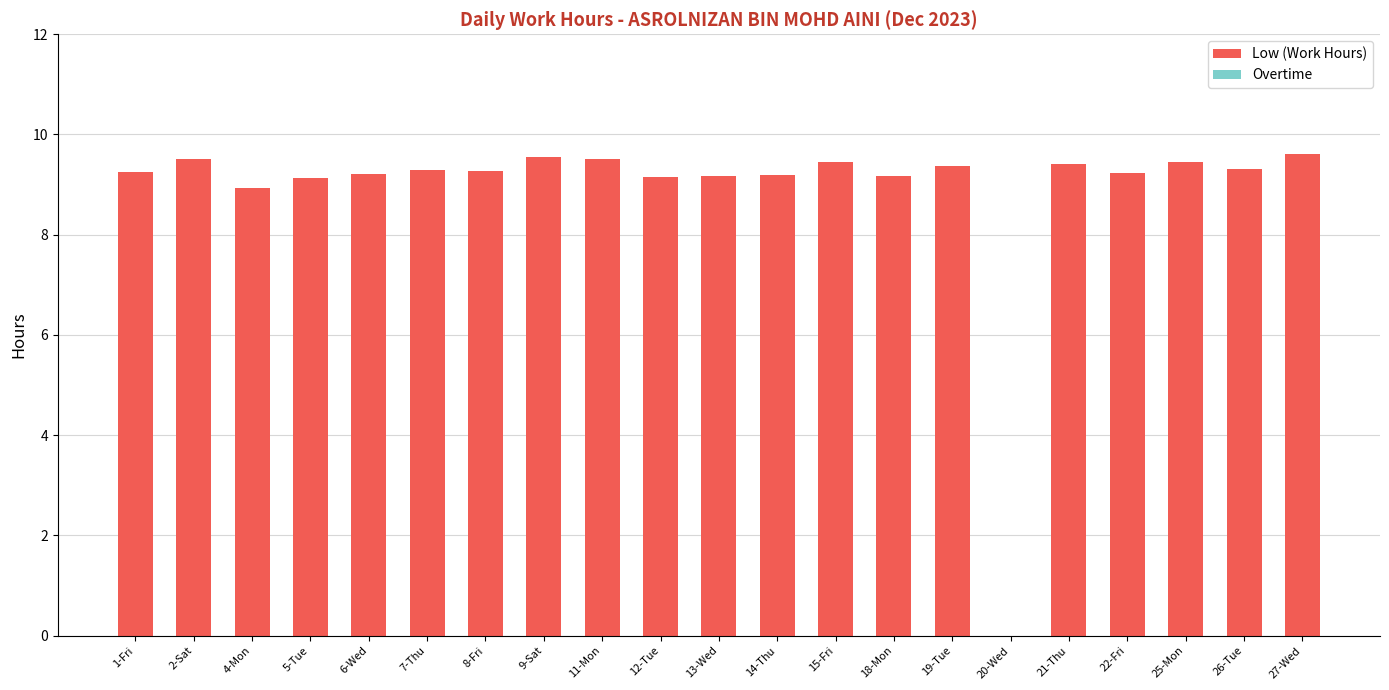

The value at 27-Wed is 16.4. True or false?

False